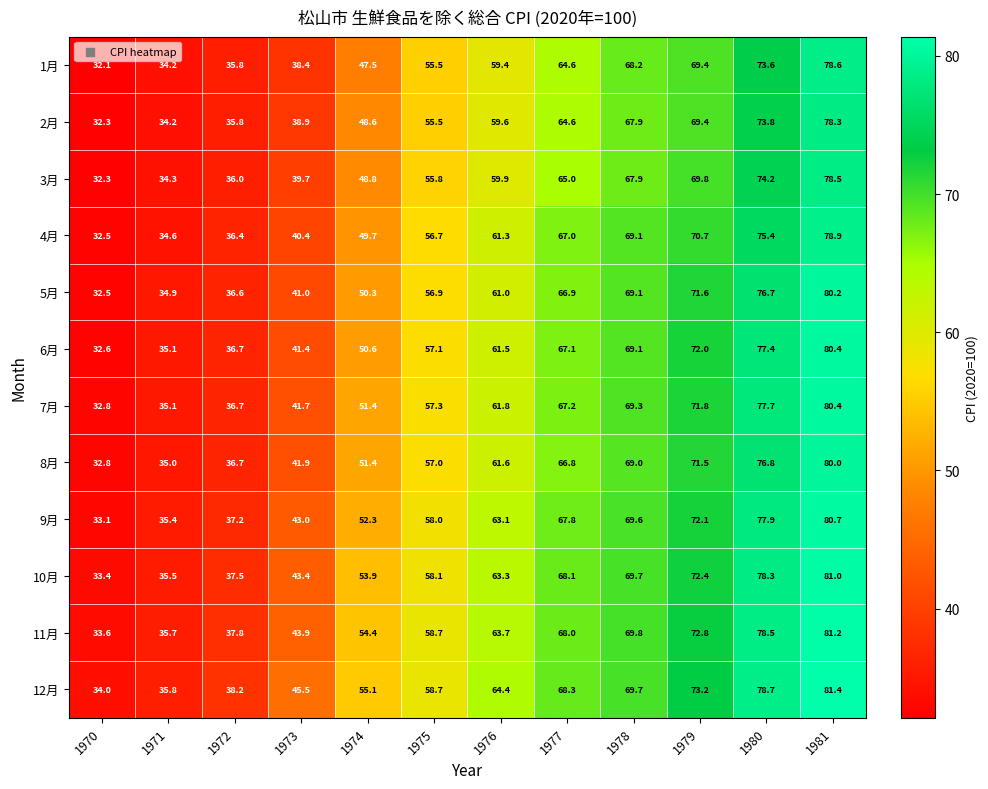

Which series has the widest spread of values?

6月